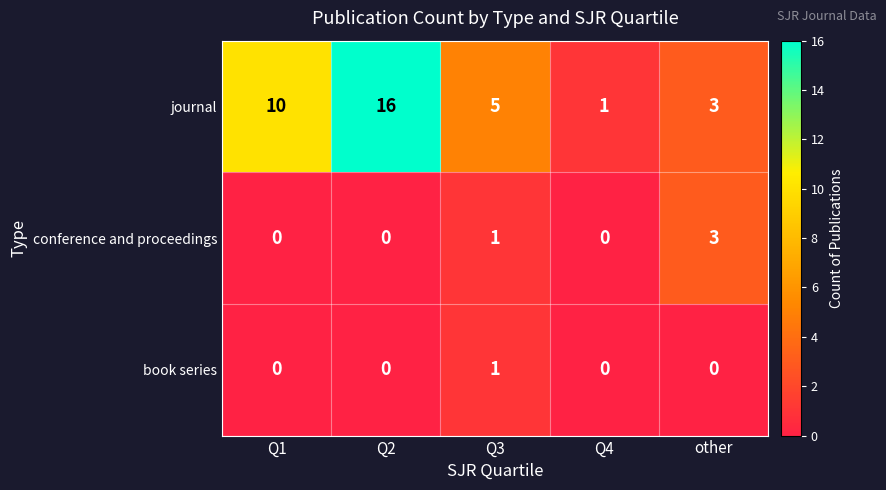

Where does the journal series first go above 5?

Q1